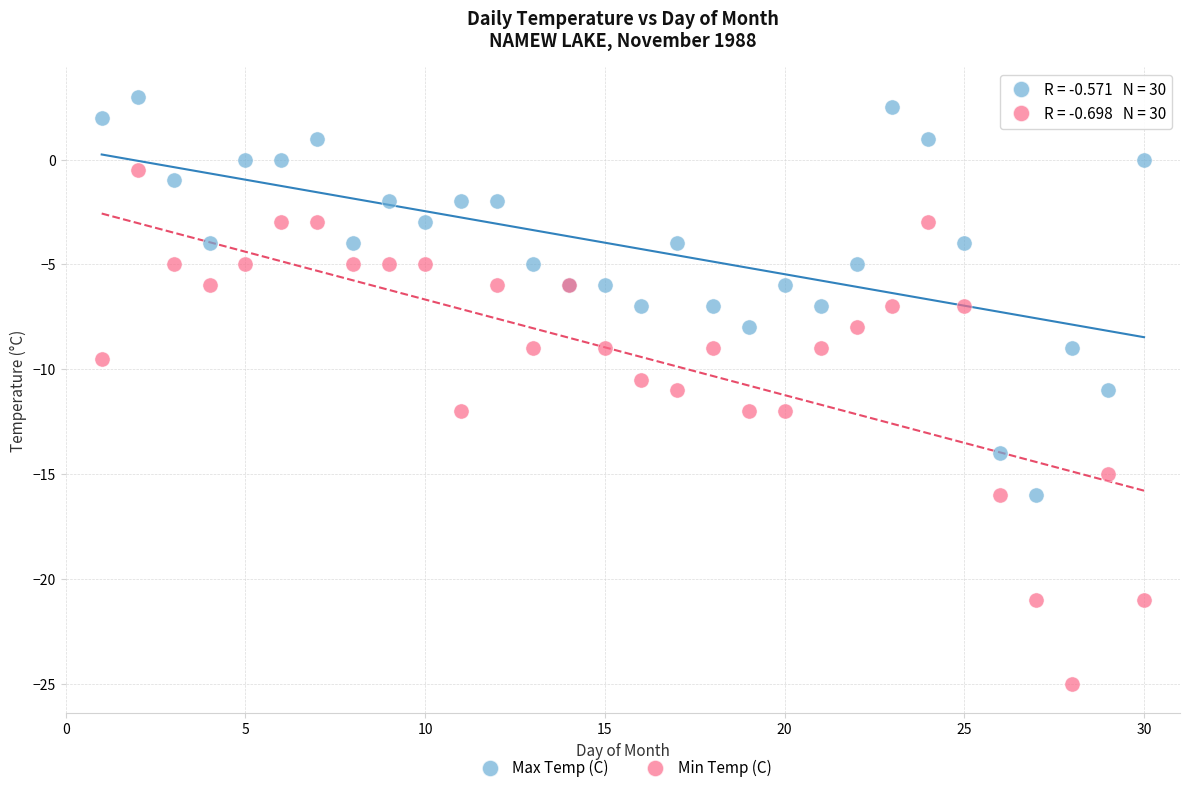

Which series reaches the minimum Y coordinate?

Min Temp (C)